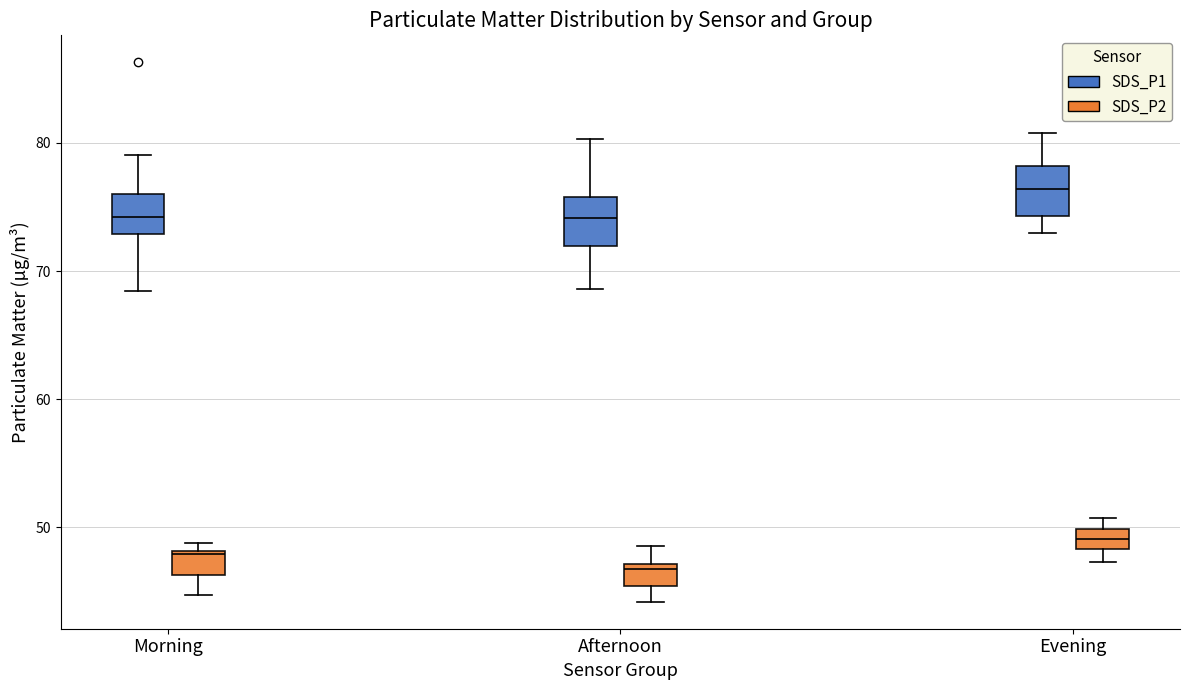

Where is the upper edge of the box for Afternoon (SDS_P2) on the y-axis? The values are not printed on the chart, so give them approximately, as read against the axis.

47